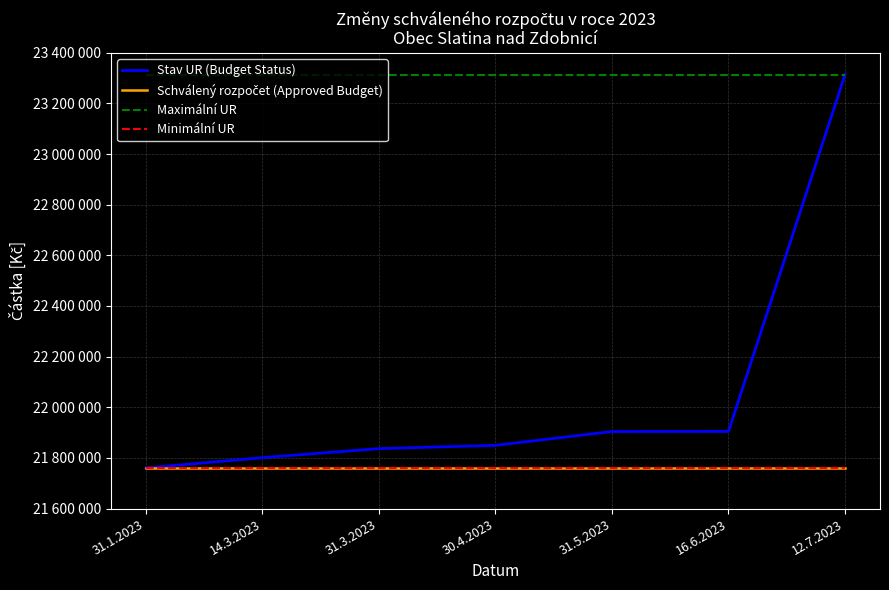

List the labels in order of Minimální UR value, largest first.

31.1.2023, 14.3.2023, 31.3.2023, 30.4.2023, 31.5.2023, 16.6.2023, 12.7.2023